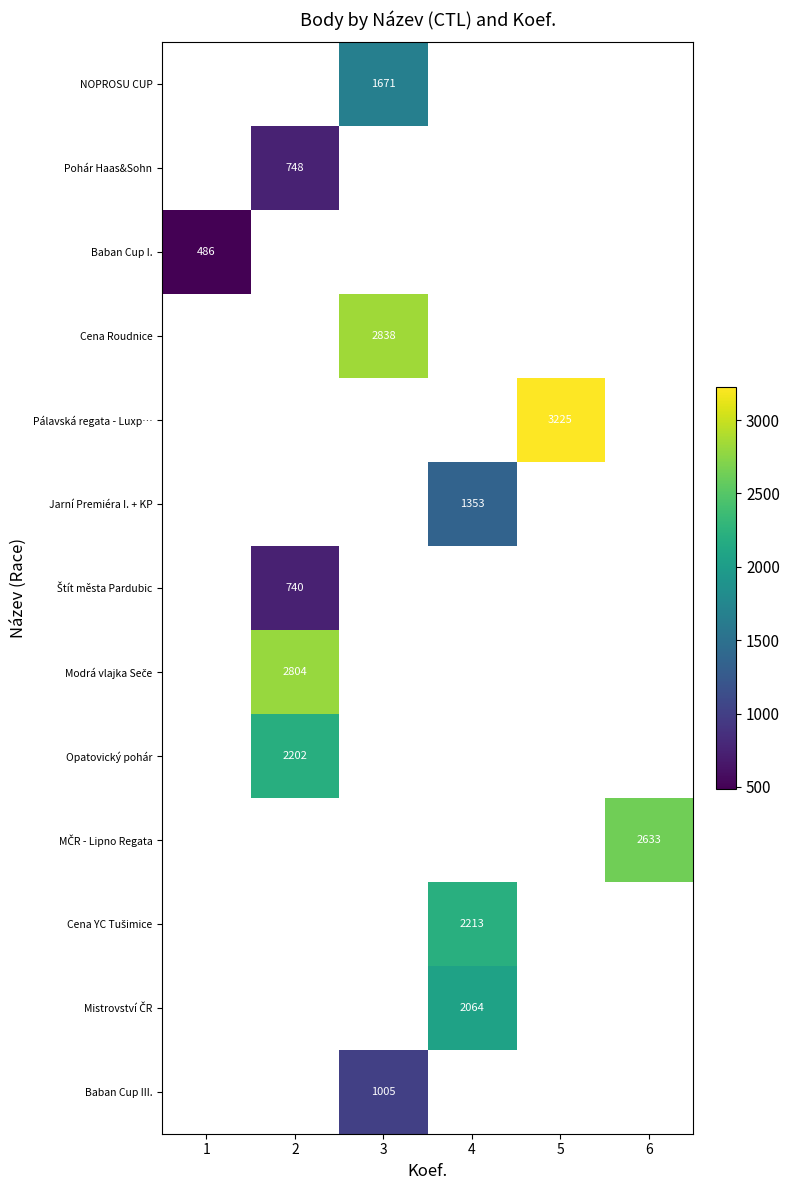

Is it true that Baban Cup III. equals 1005 at 3?

True